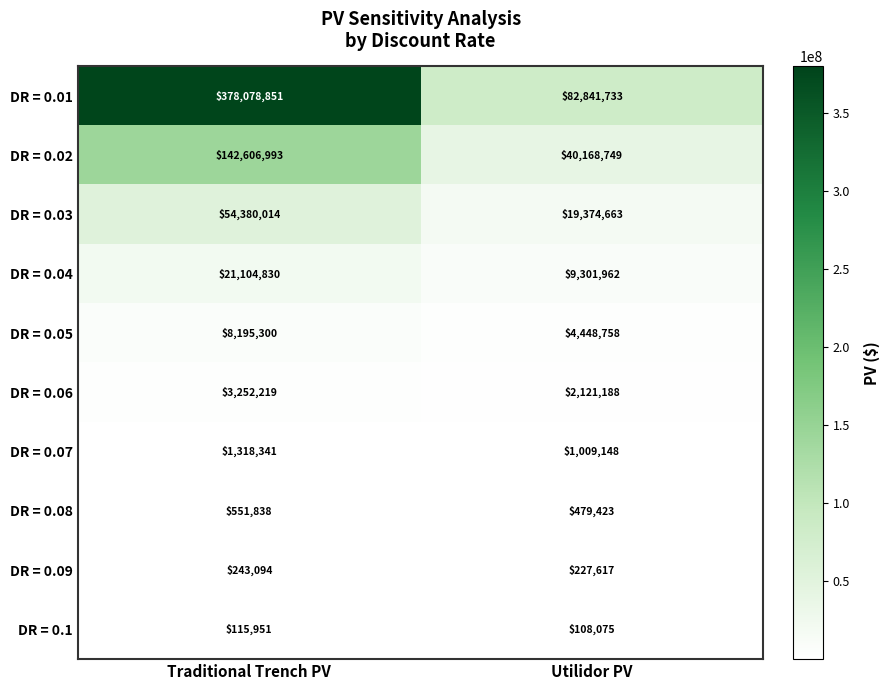

What is the spread (max minus min) of values at Utilidor PV?

82733658